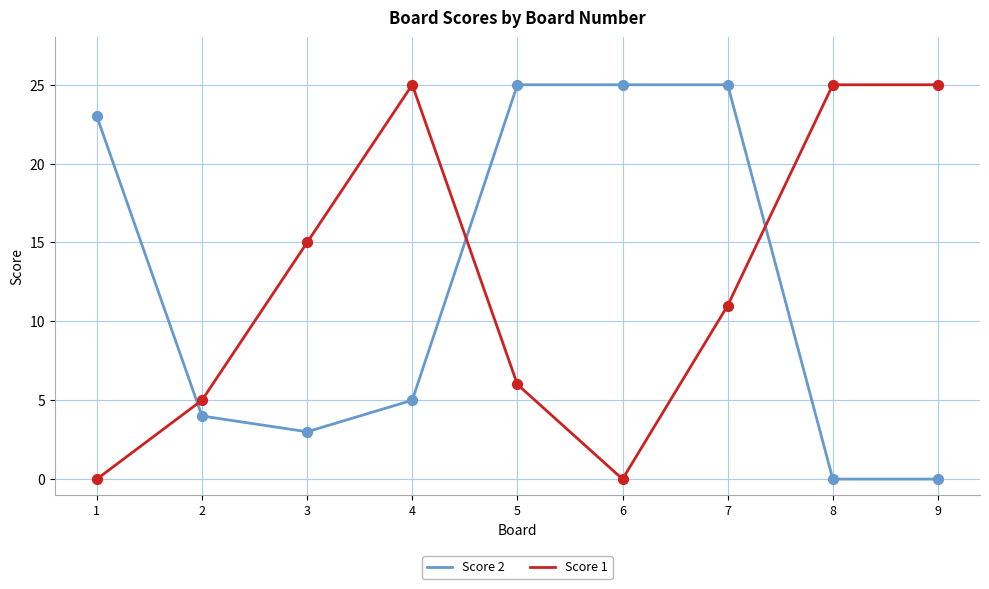

Is the value of Score 1 at 2 greater than the value of Score 2 at 2?

Yes